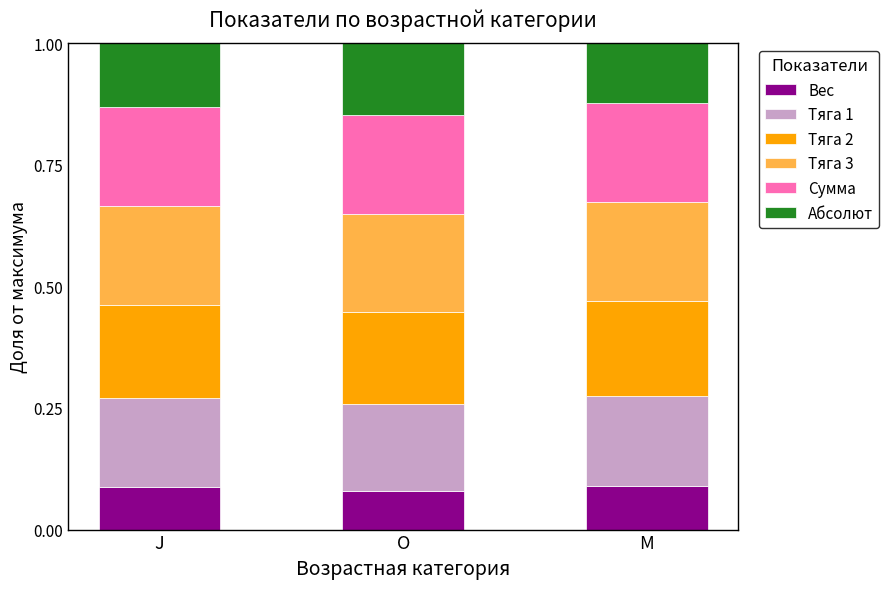

What is the total value across all series at M?

1.0